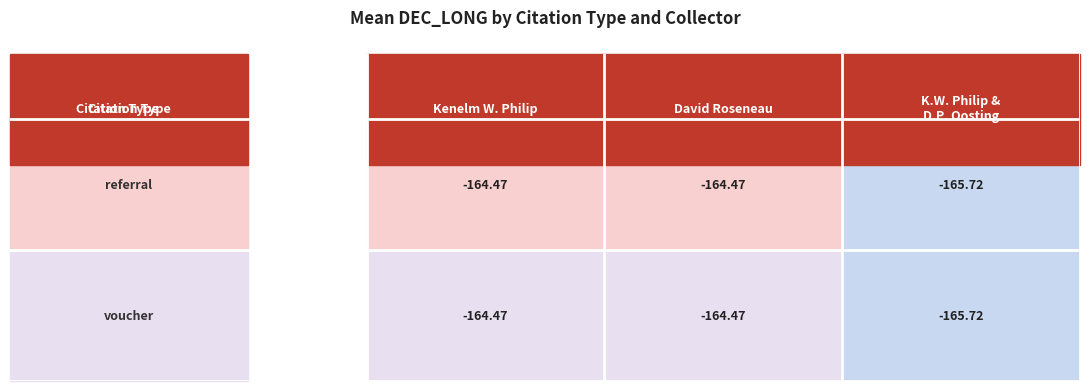

Between referral and voucher, which series saw the biggest shift?

David Roseneau